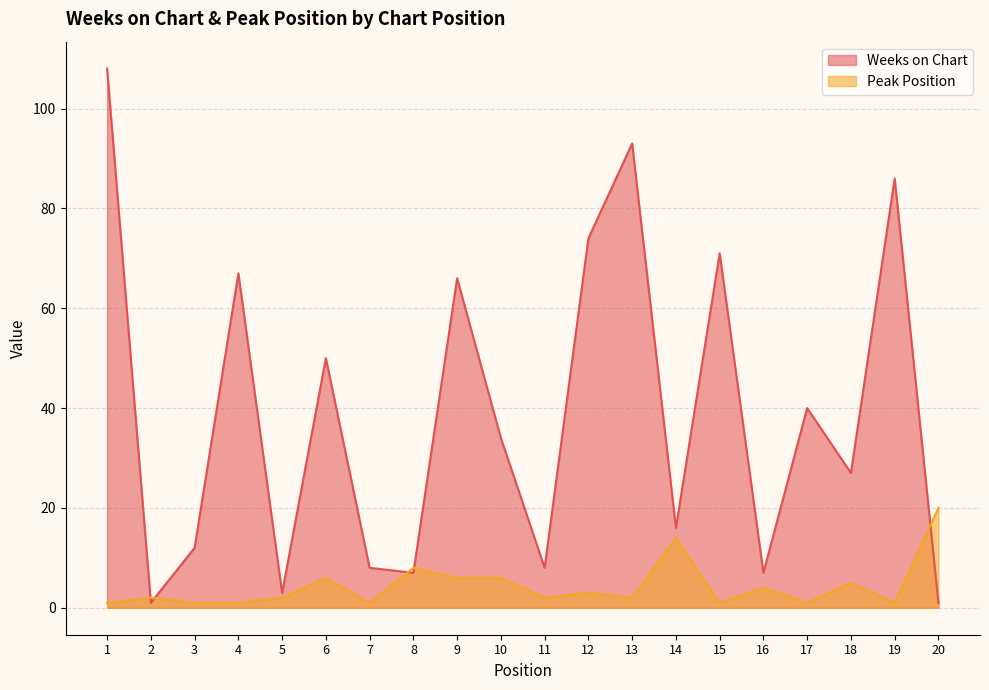

What is the total value across all series at 2?

3